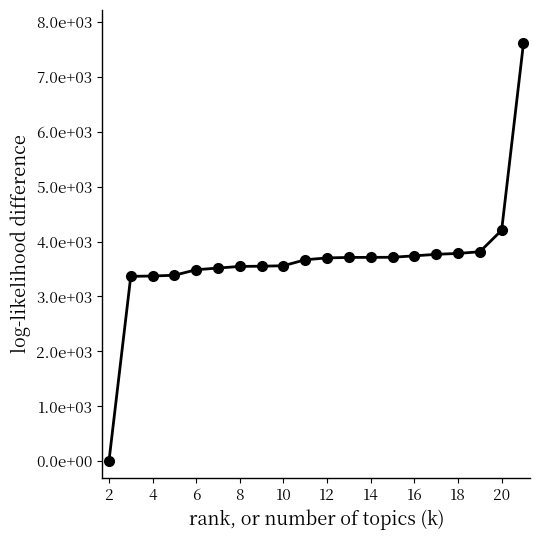

What is the value of the 4th point from the left?

3386.7